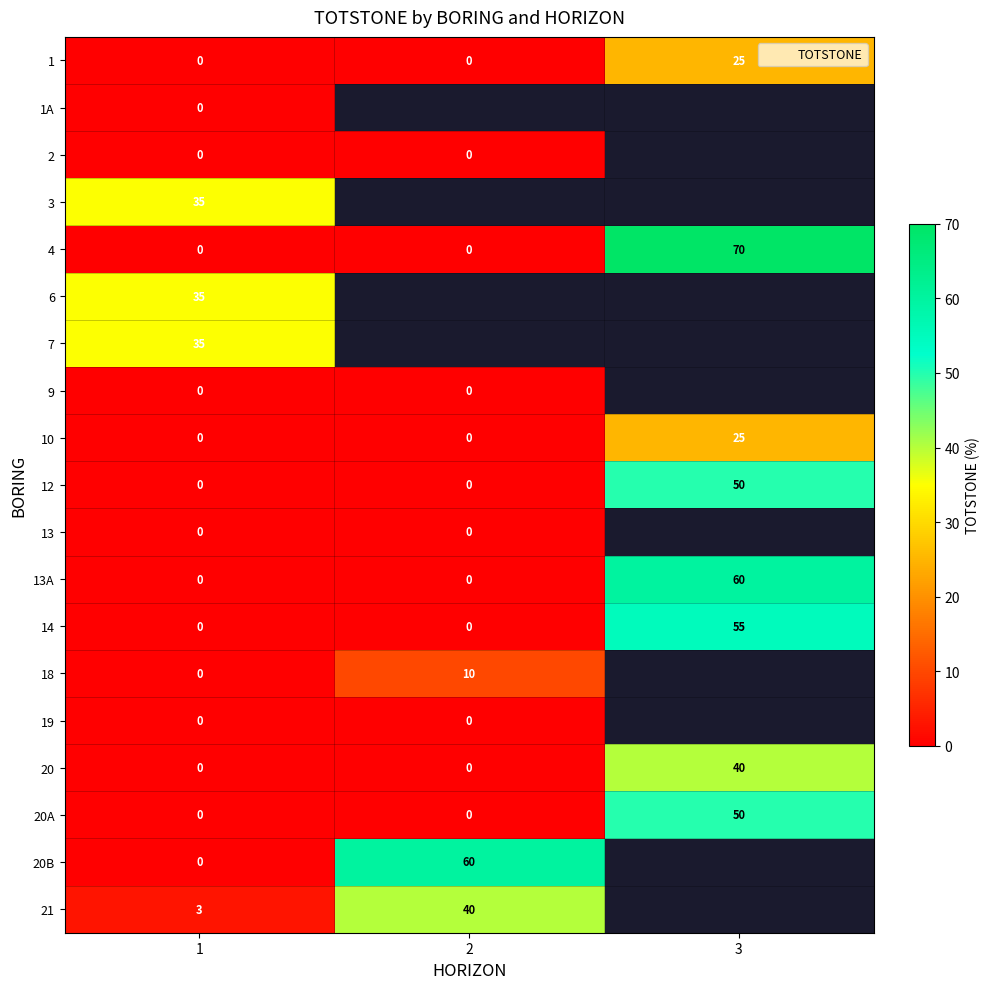

The value of 14 at 1 is -17.2. True or false?

False